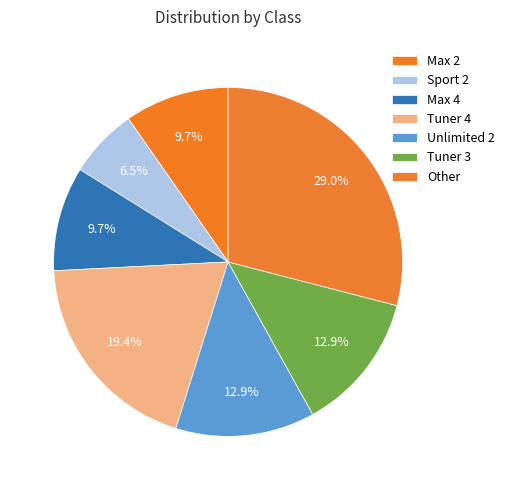

Which slice is the smallest?

Sport 2